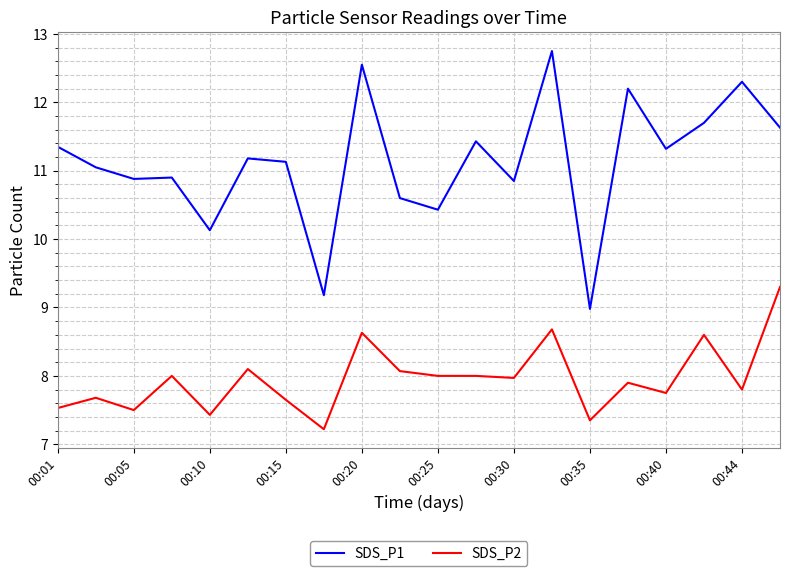

What is the difference between the maximum and minimum values in the SDS_P1 series?

3.8